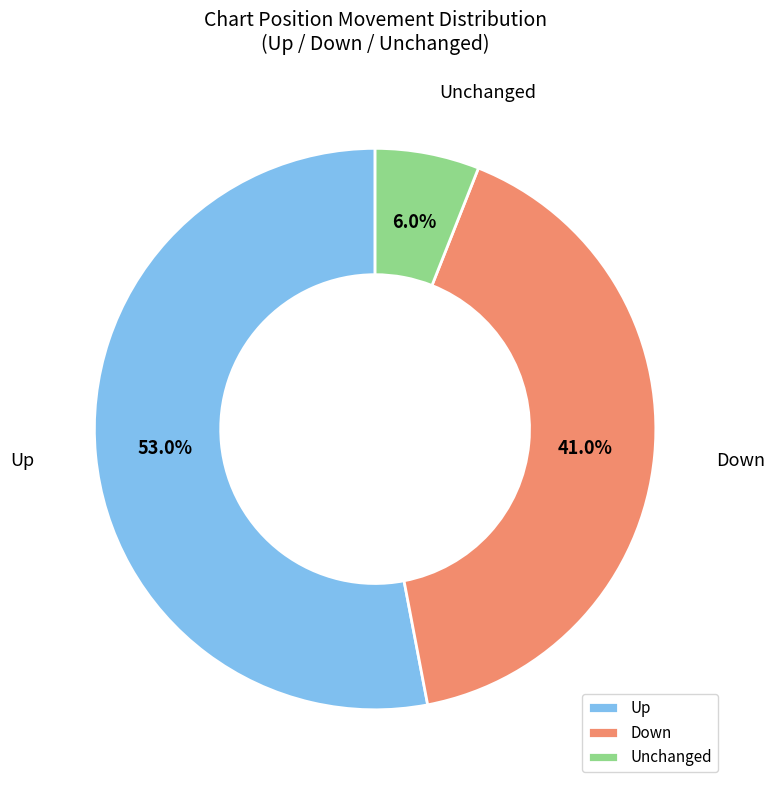

Which slice represents more than half of the pie?

Up